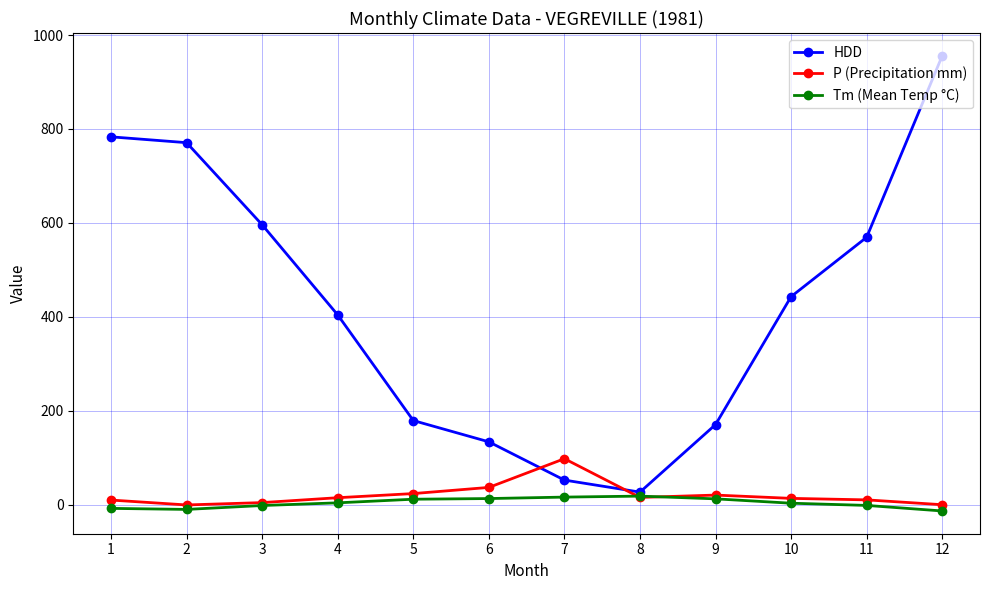

The value of HDD at 5 is 269.9. True or false?

False